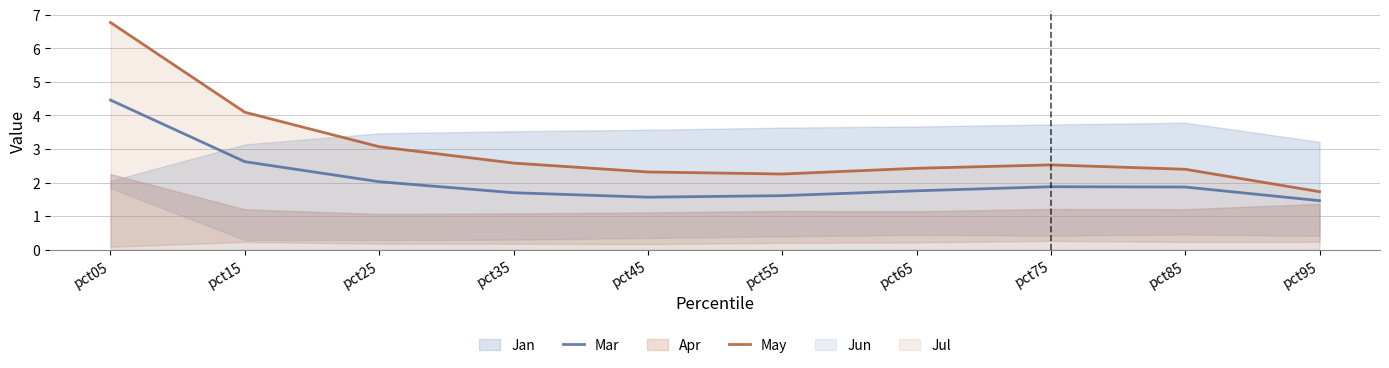

True or false: Mar and May intersect in this chart.

False